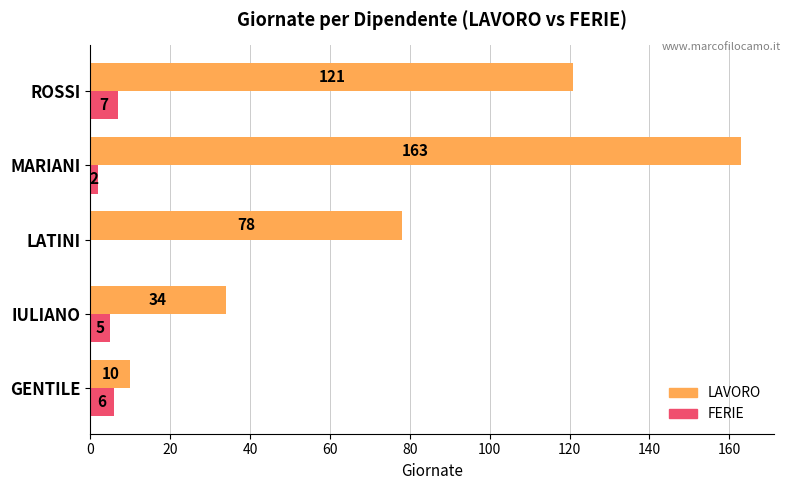

True or false: LAVORO has a value of 10 at GENTILE.

True